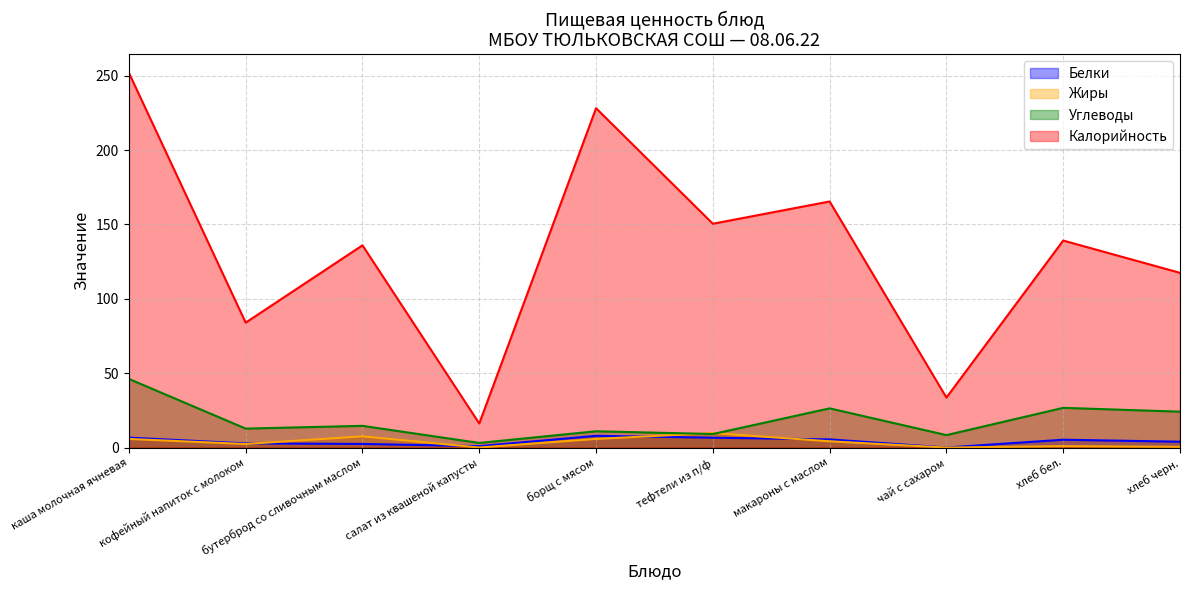

List the labels in order of Углеводы value, smallest first.

салат из квашеной капусты, чай с сахаром, тефтели из п/ф, борщ с мясом, кофейный напиток с молоком, бутерброд со сливочным маслом, хлеб черн., макароны с маслом, хлеб бел., каша молочная ячневая